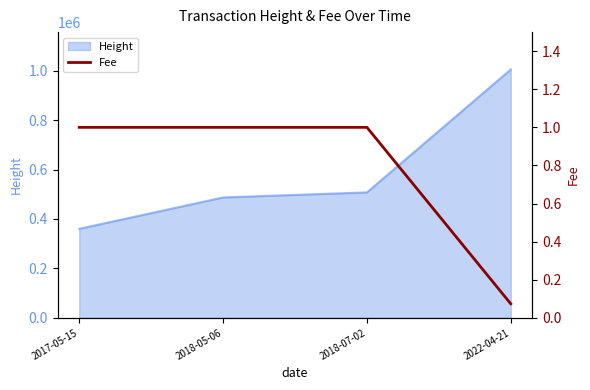

What is the maximum value for Height?

1005560